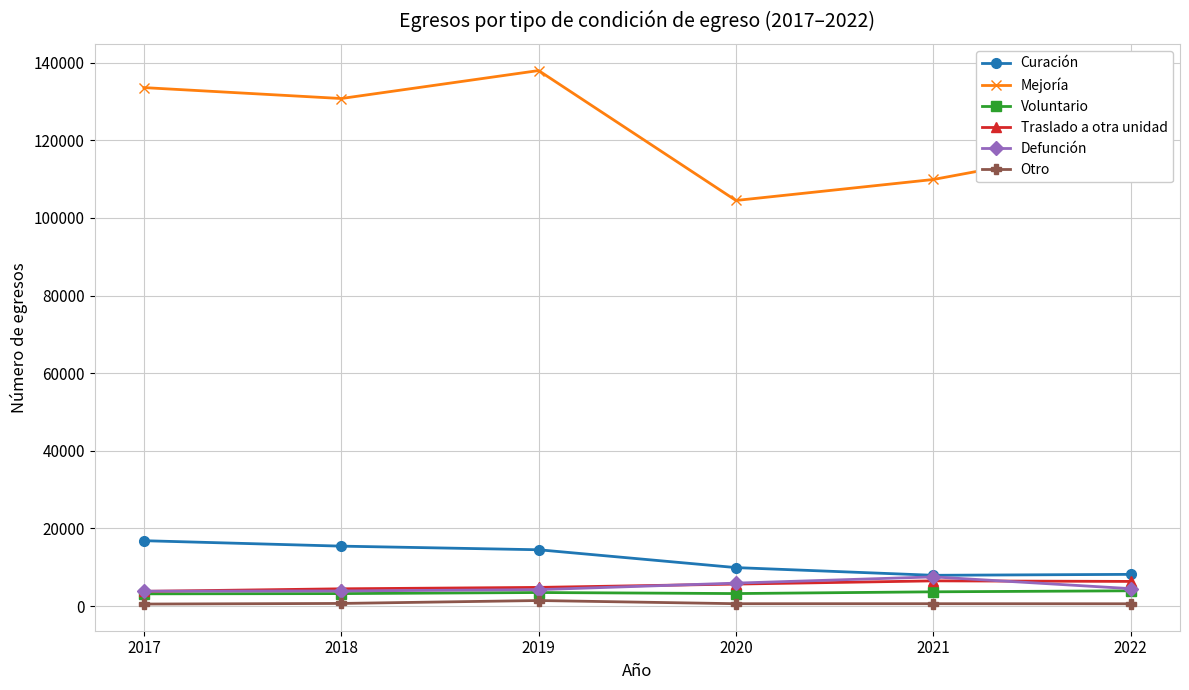

How many values in the Mejoría series are below 130754?

3